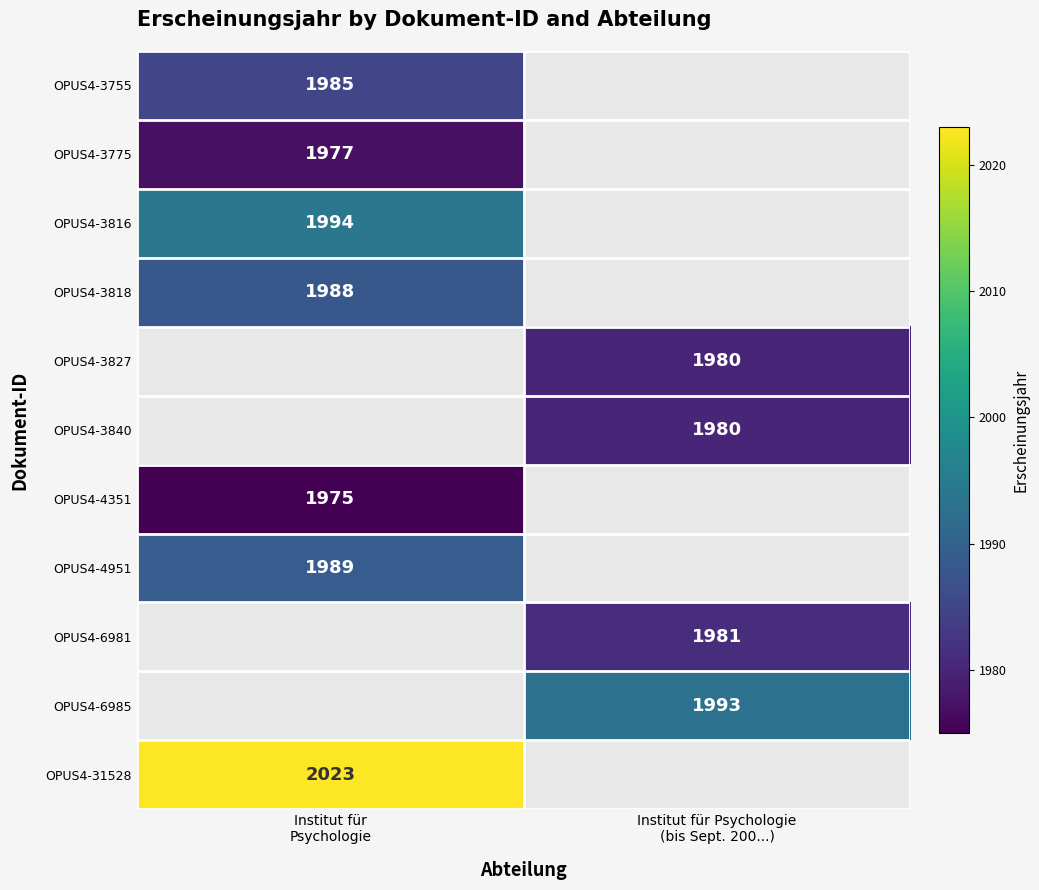

Rank the categories by OPUS4-3827 value from lowest to highest.

Institut für Psychologie, Institut für Psychologie (bis Sept. 200...)